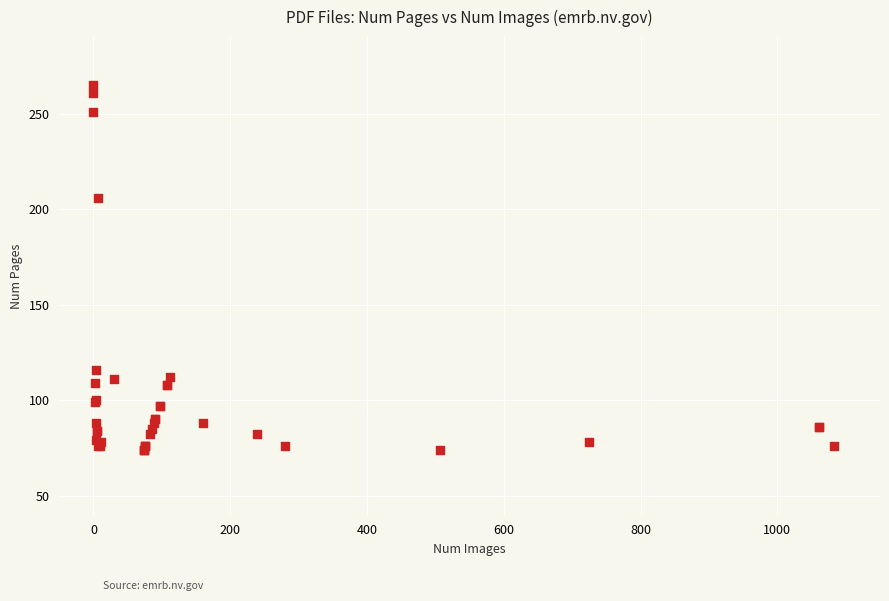

What Y value in the scatter plot is closest to 169?

206